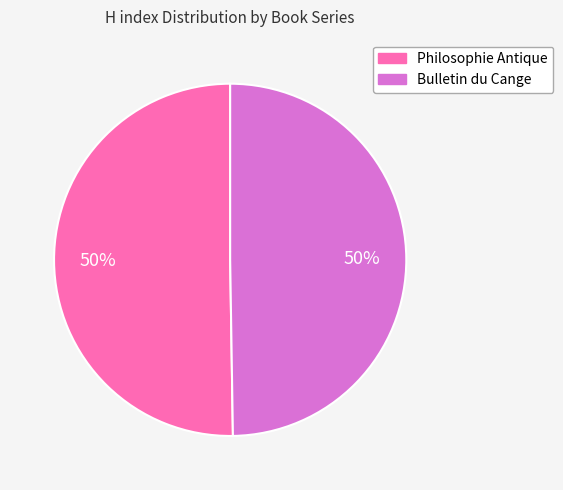

Do Bulletin du Cange and Philosophie Antique together represent more than half of the pie?

Yes